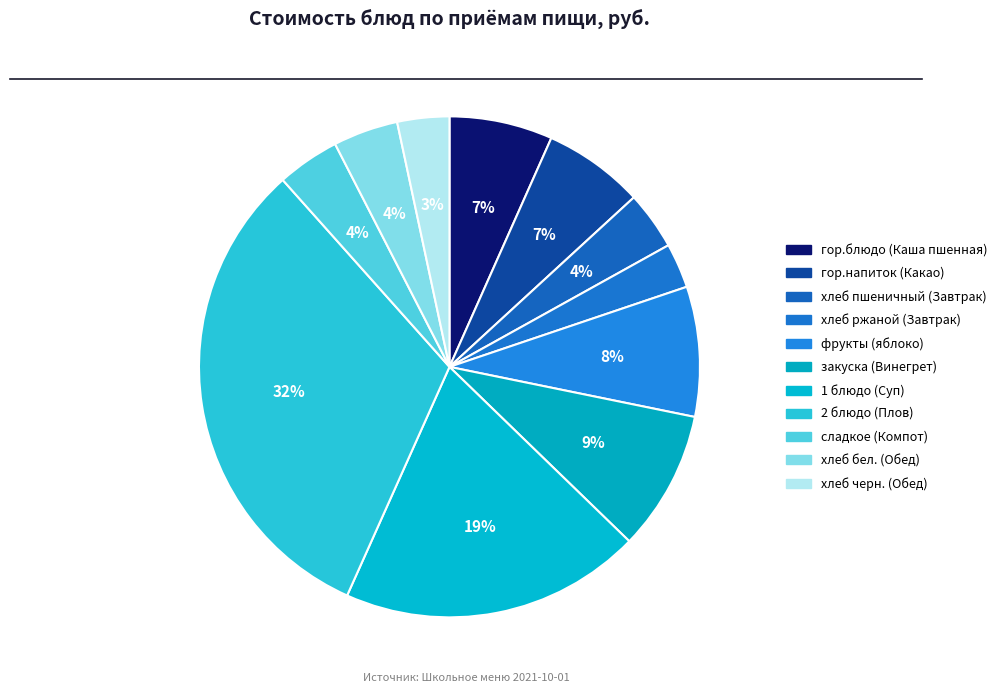

To the nearest percent, what is the difference between the 1 блюдо (Суп) and сладкое (Компот) slice percentages?

15%